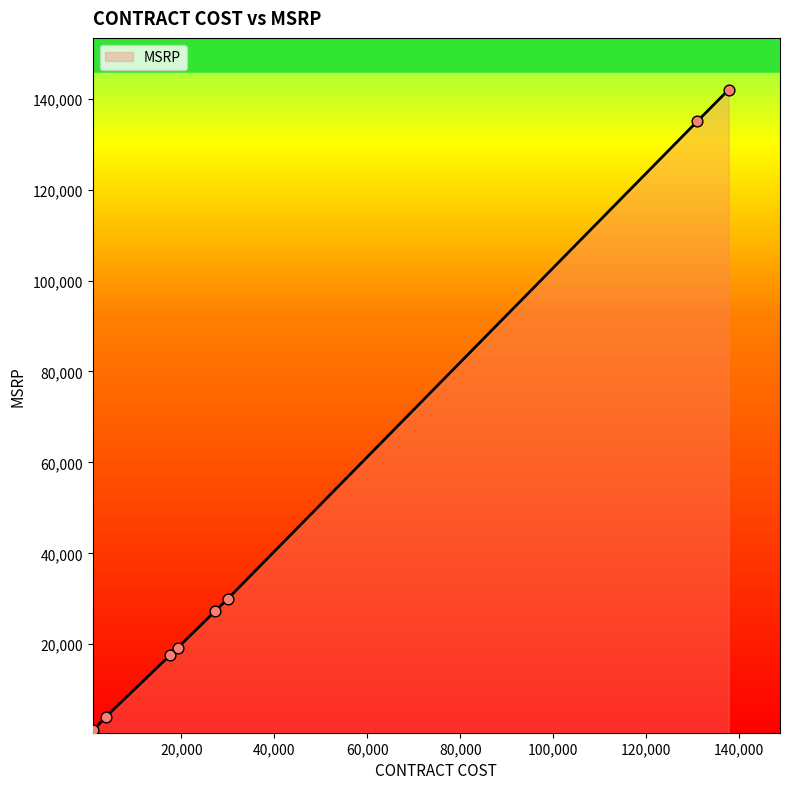

What is the difference between the maximum and minimum values?

140900